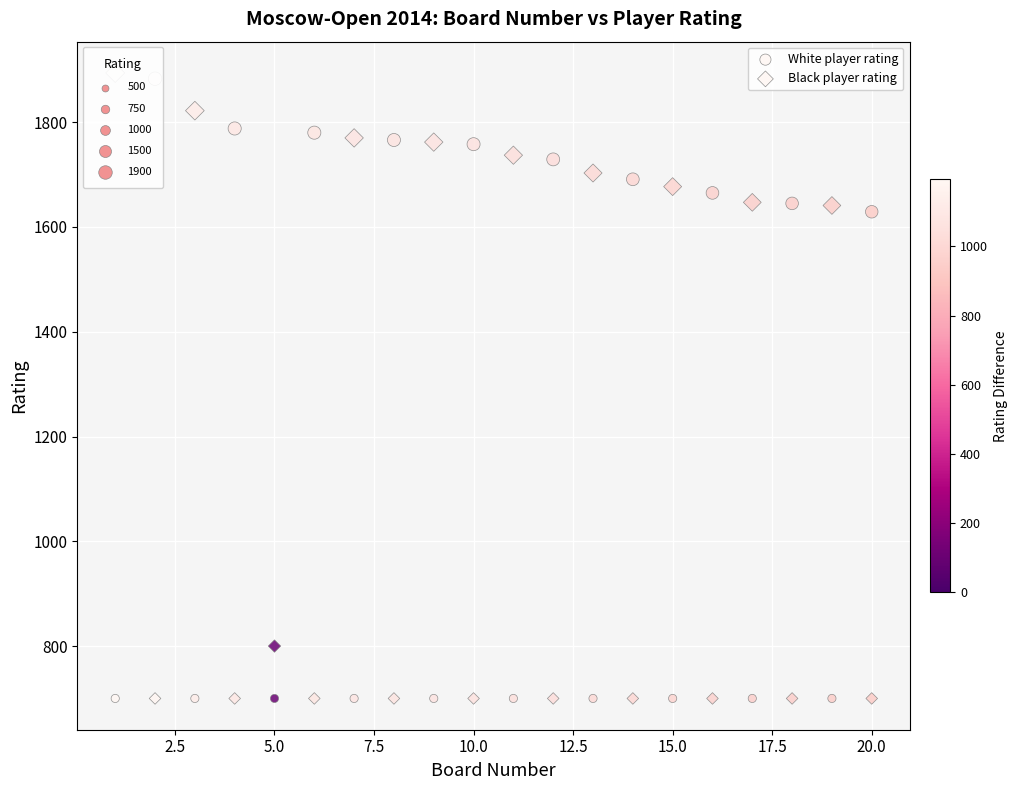

How many points are shown in the scatter plot?

40